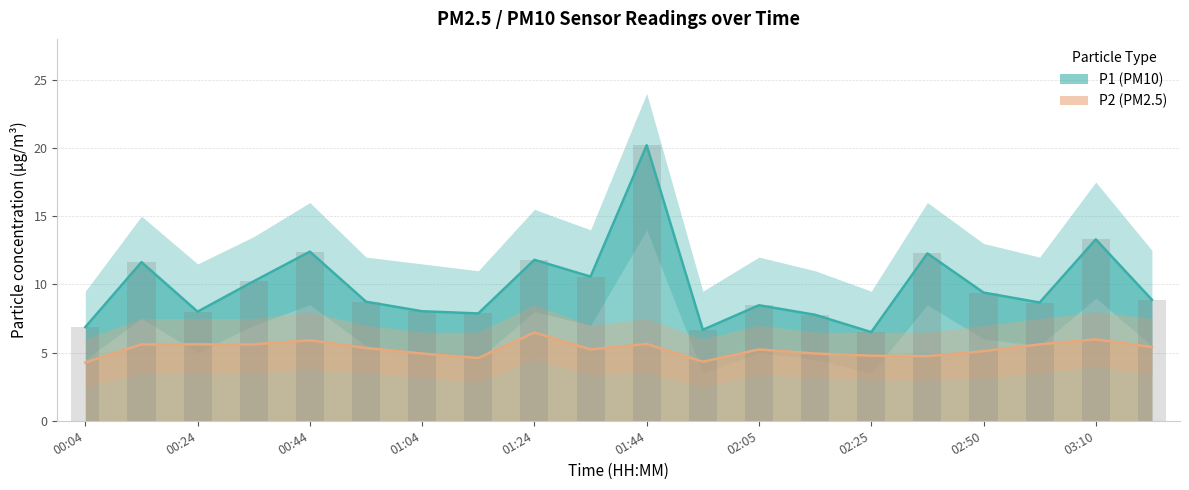

Reading left to right, extract all data points from this chart.

P1: 6.9	11.6	8.0	10.2	12.4	8.7	8.0	7.9	11.8	10.6	20.2	6.7	8.5	7.8	6.5	12.3	9.4	8.7	13.3	8.9
P2: 4.3	5.6	5.6	5.6	5.9	5.3	4.9	4.6	6.5	5.2	5.6	4.3	5.2	4.9	4.8	4.7	5.1	5.6	6.0	5.4